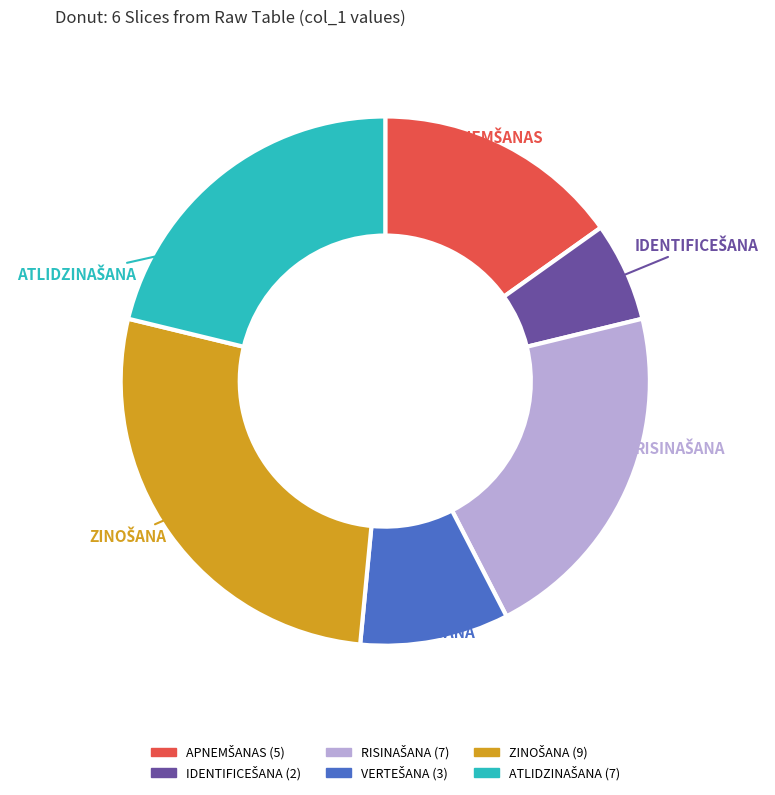

How many slices are in this pie chart?

6